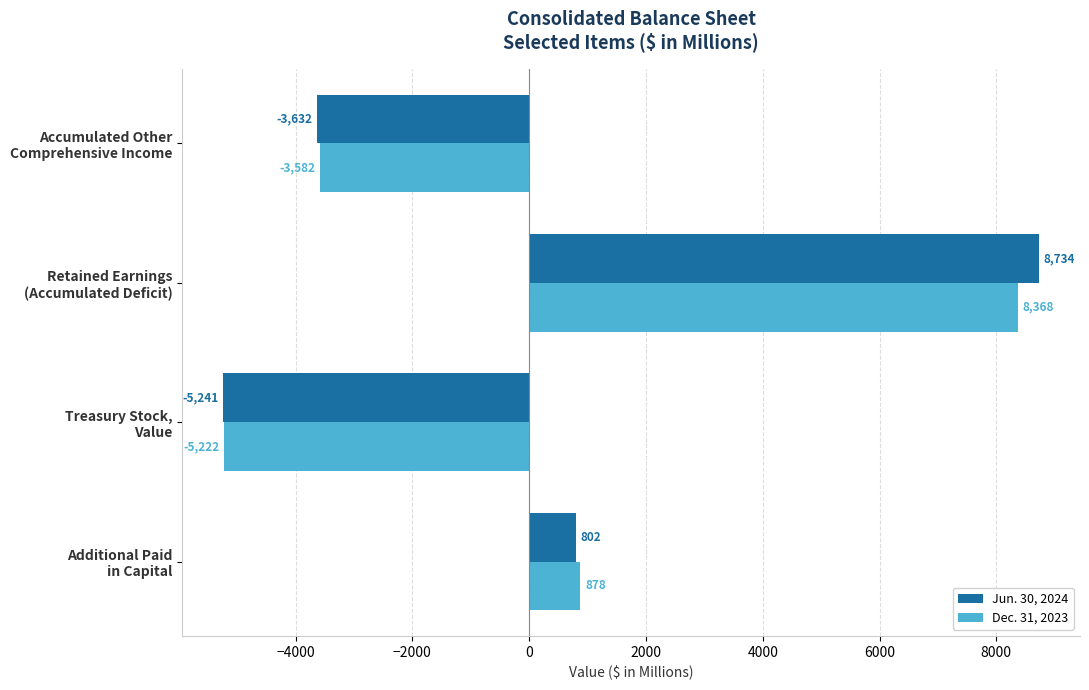

What is the maximum value shown in the chart?

8734